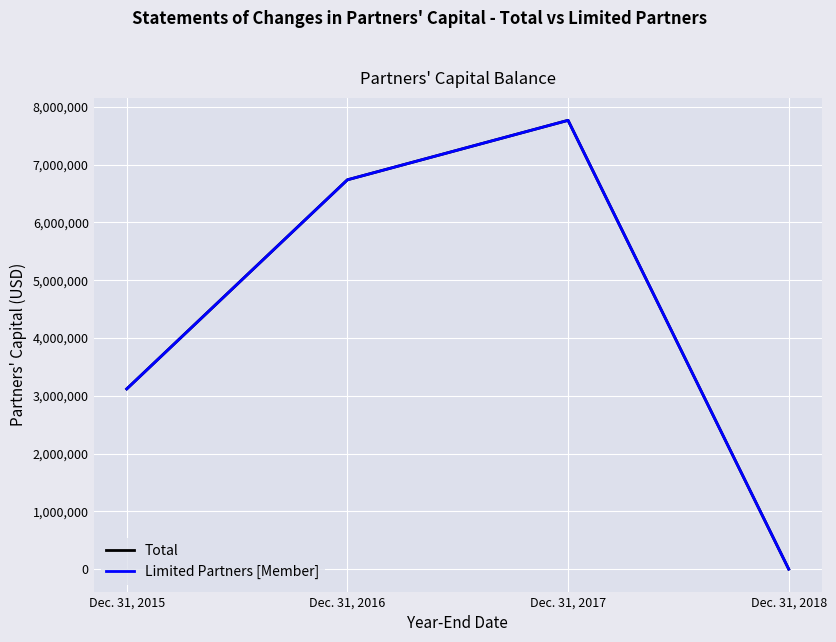

Is this an area chart (filled region under the line)?

No